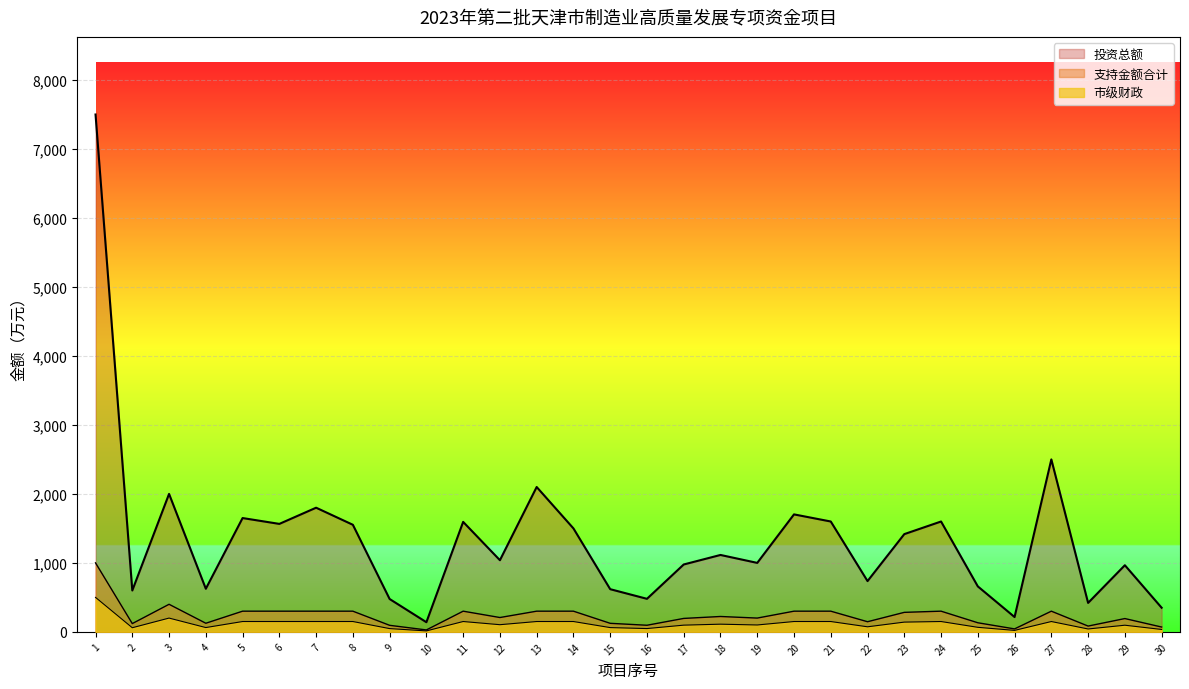

Does the chart display data point markers on the line(s)?

No